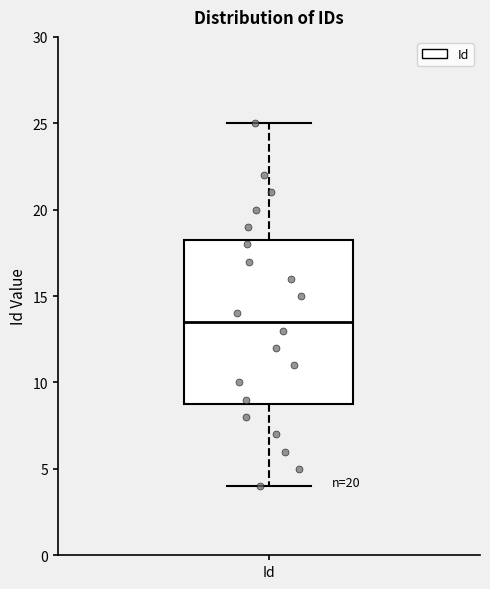

Read this box plot against the y-axis: the position of the median line, the range covered by the box, and the ends of both whiskers. The values are not printed on the chart, so give them approximately, as read against the axis.

median 13.5, box 9.0 to 18.5, whiskers 4.0 to 25.0